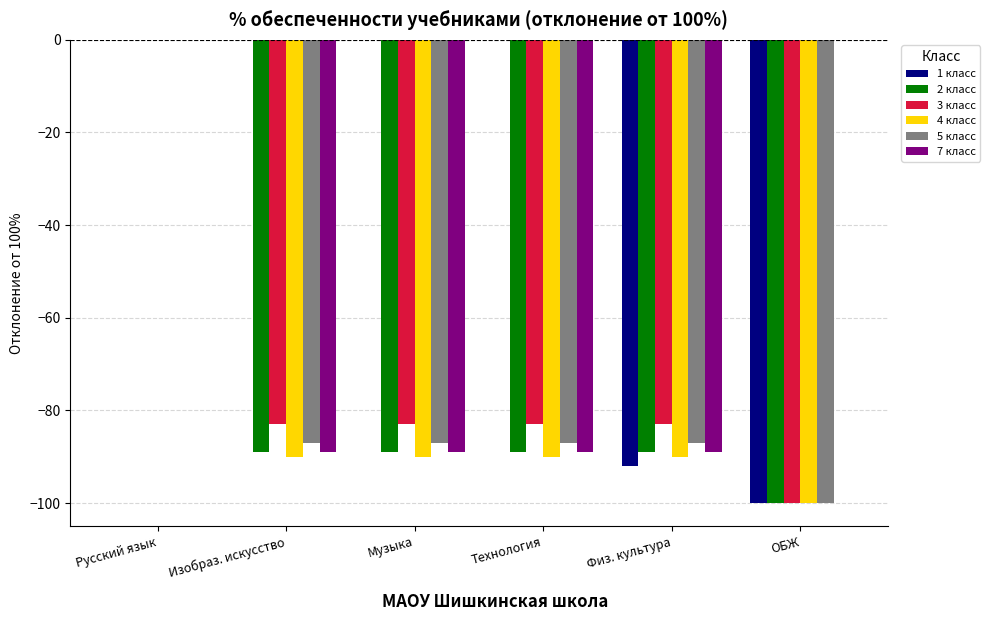

How many groups of bars are there?

6